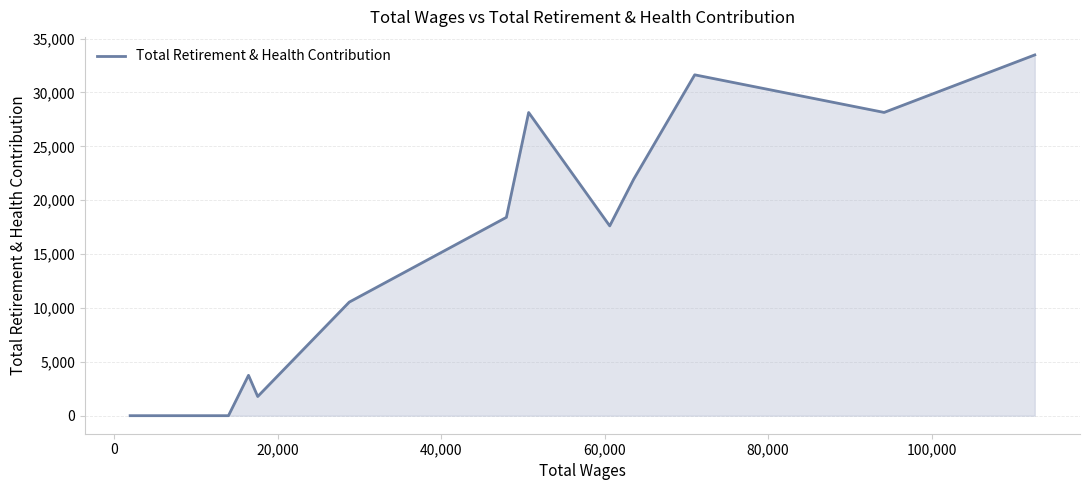

What is the greatest value displayed?

33486